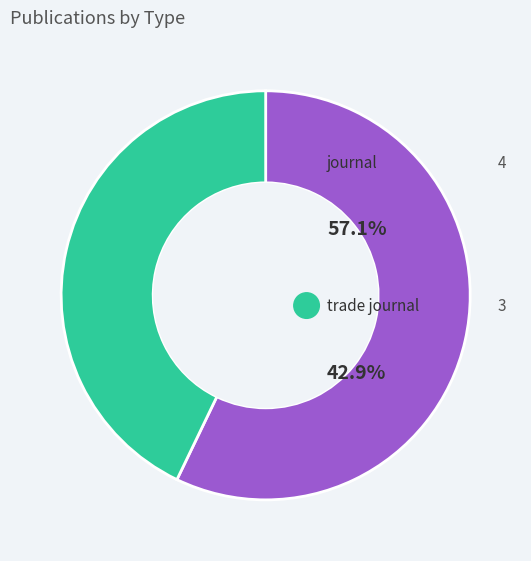

Which category has the biggest portion of the pie?

journal